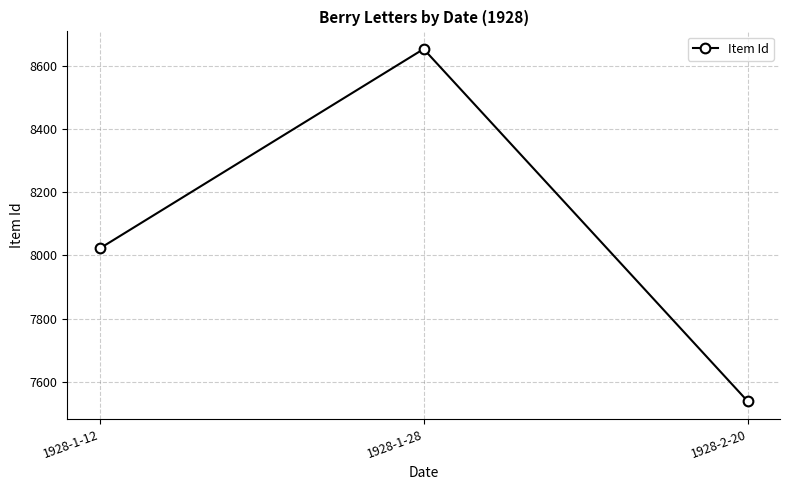

Read the value at 1928-1-12, to the nearest 10.

8020